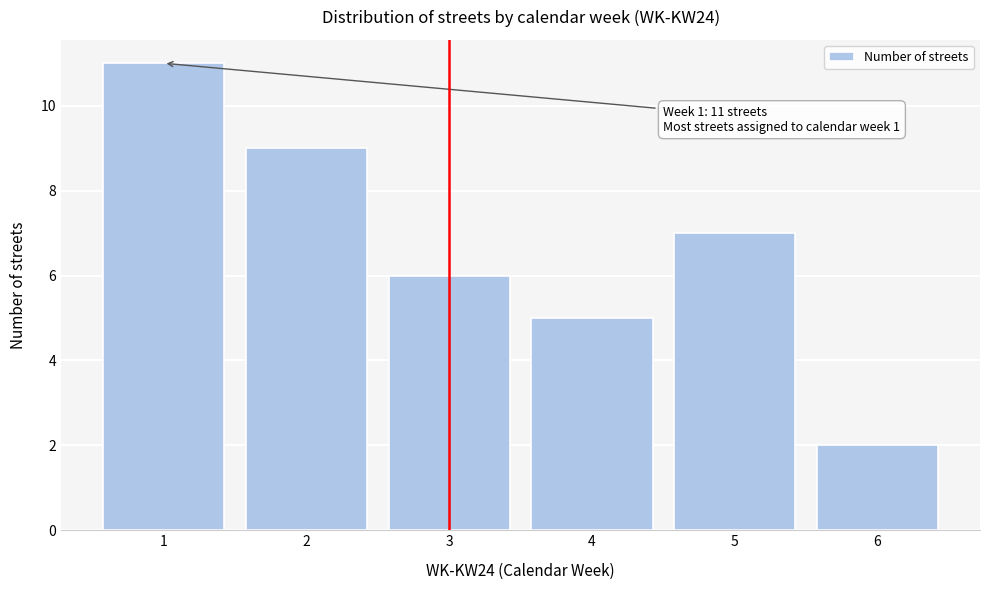

Reading left to right, transcribe all the data shown in this chart.

1=11	2=9	3=6	4=5	5=7	6=2